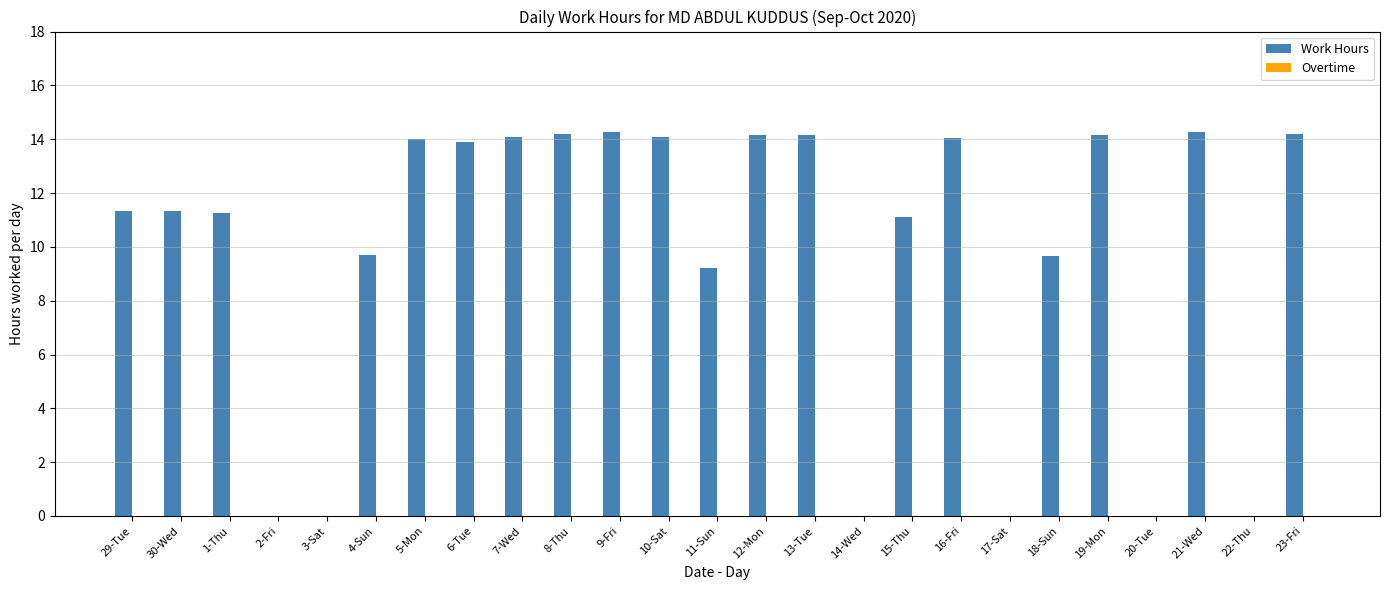

Between 15-Thu and 14-Wed, which is larger?

15-Thu